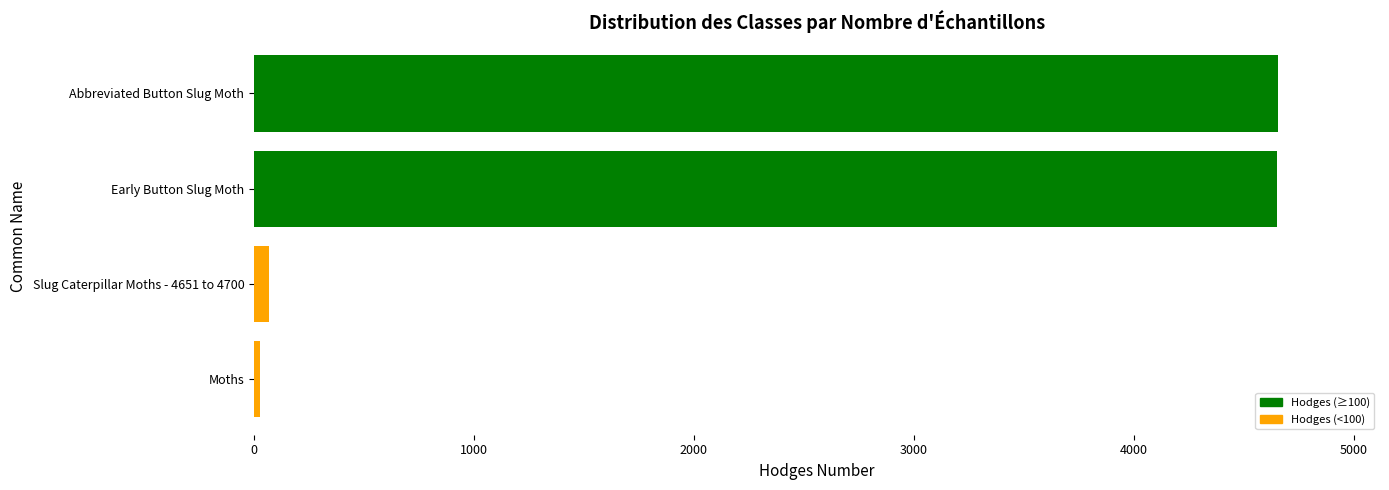

What is the label of the 4th bar from the top?

Moths